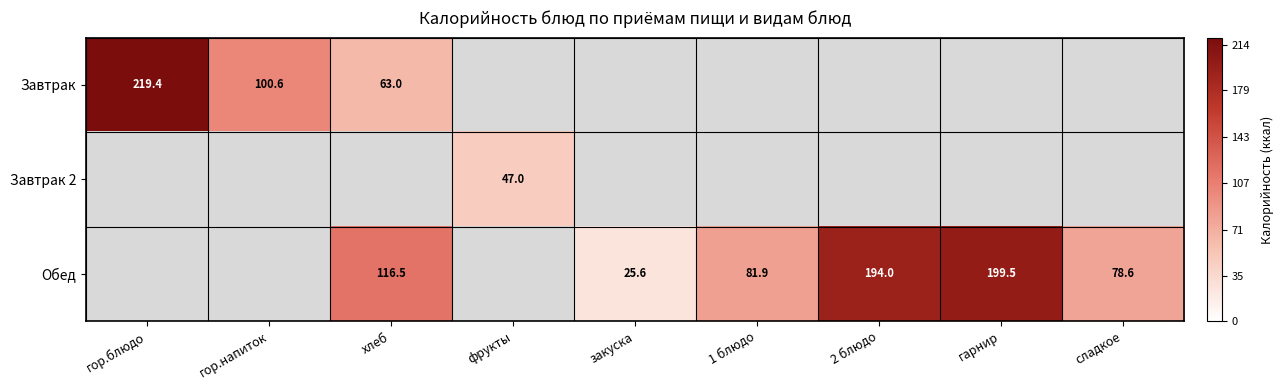

The value of Обед at закуска is 12.1. True or false?

False